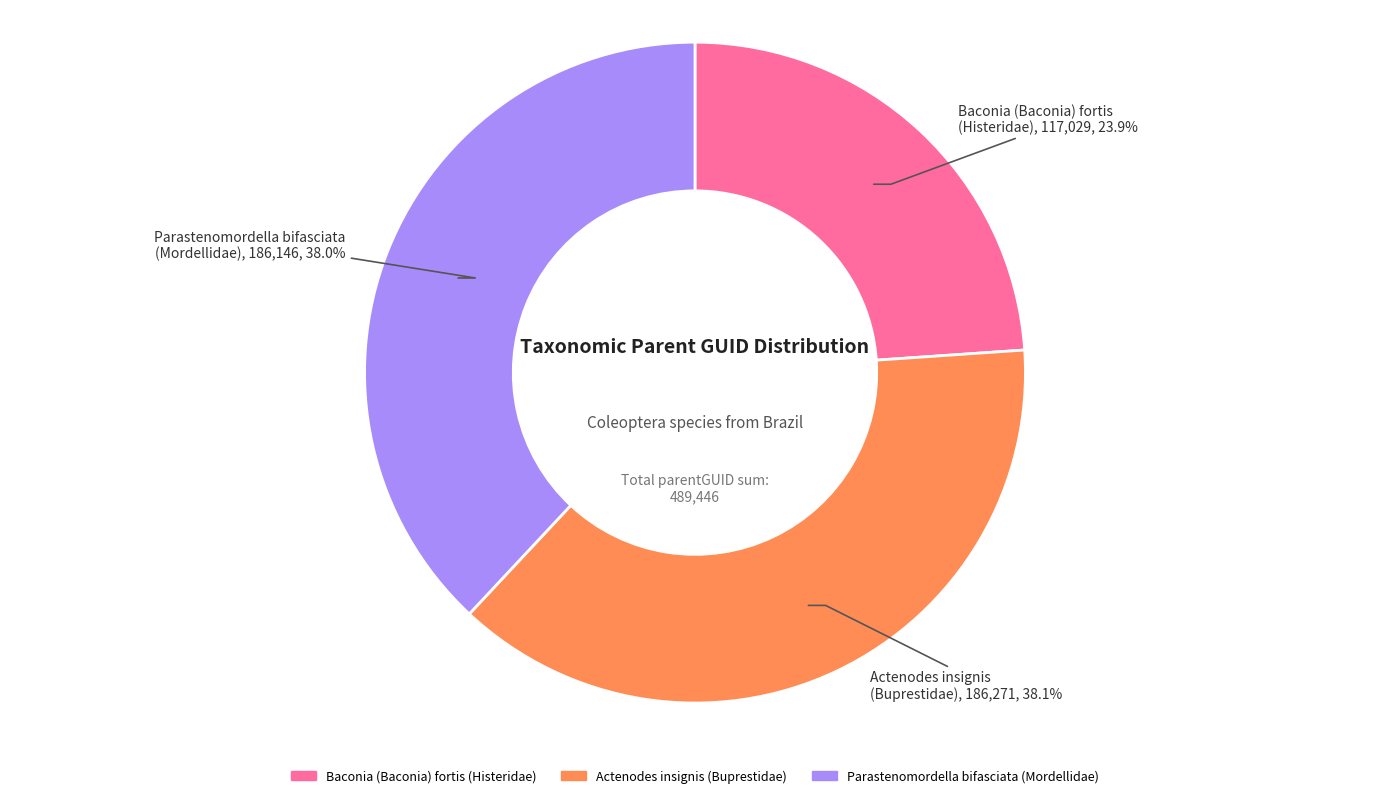

True or false: Parastenomordella bifasciata accounts for 38% of the total.

True